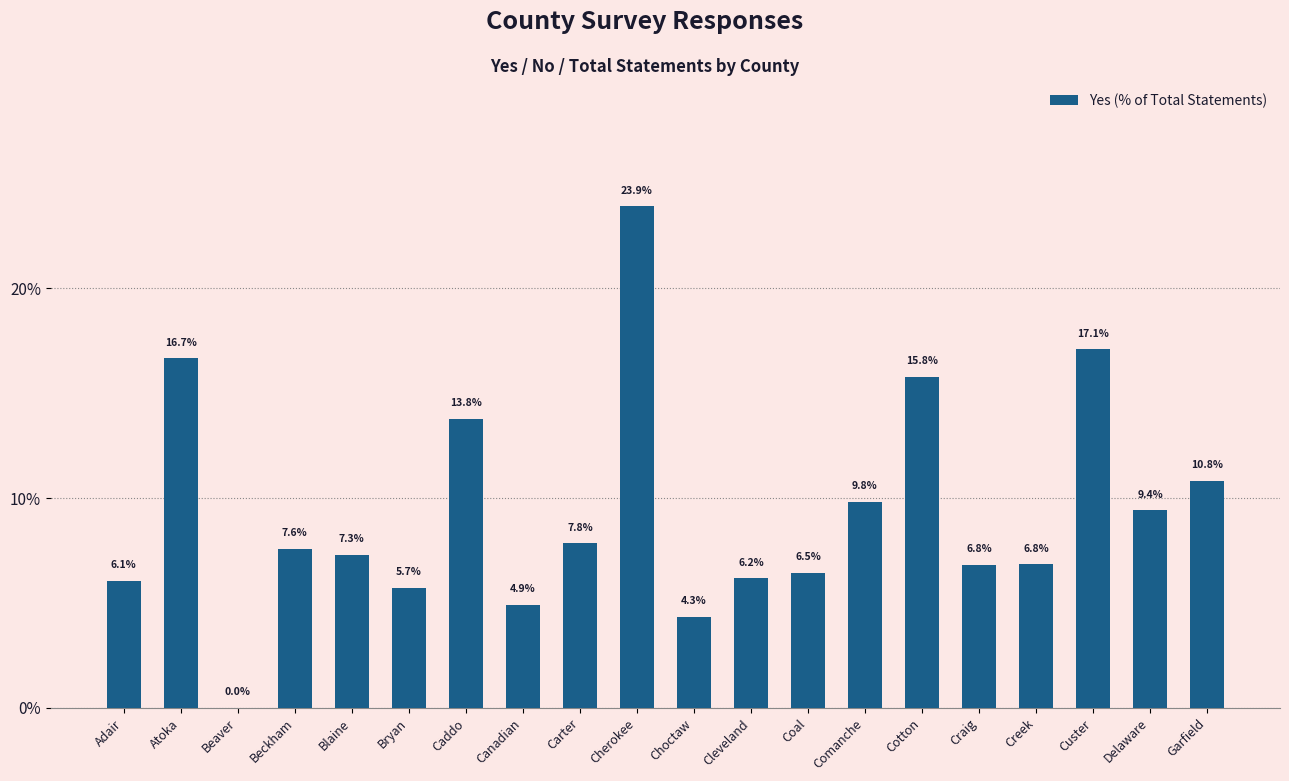

What is the sum of the values at Cotton and Cleveland?

22.0